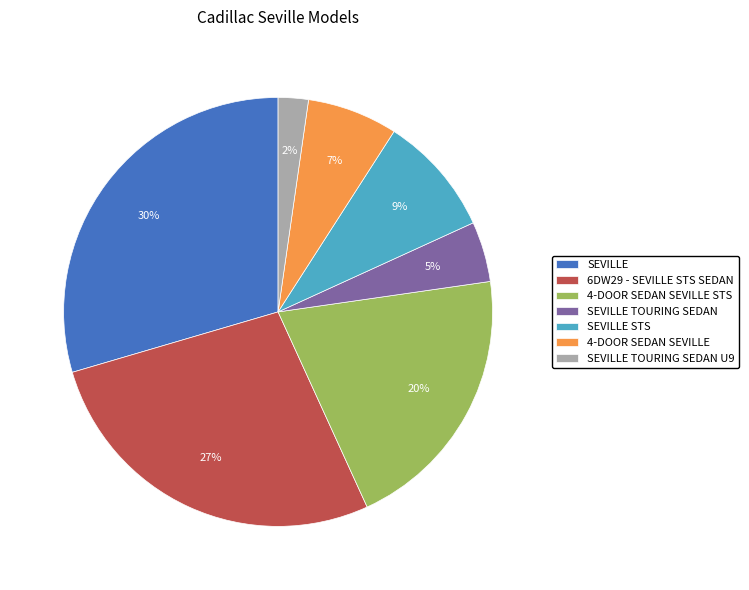

The SEVILLE slice represents 44% of the pie. True or false?

False